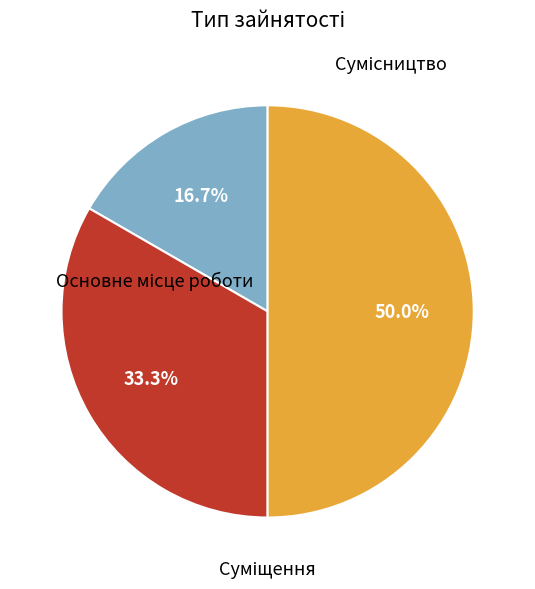

What is the largest slice in the pie chart?

Сумісництво